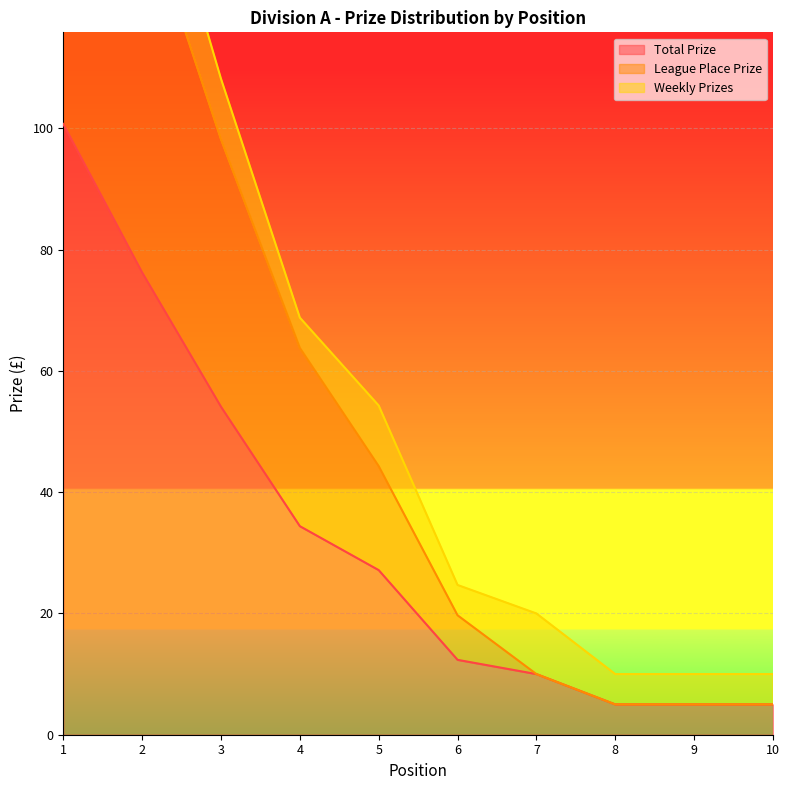

The Total Prize series shows 12.3 at 6. True or false?

True